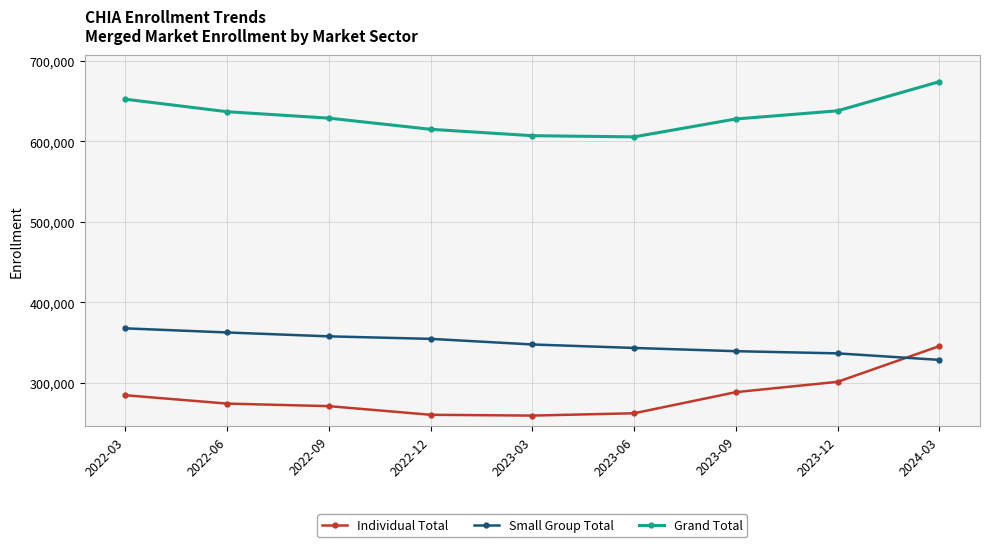

True or false: Small Group Total has a value of 339406 at 2023-09.

True